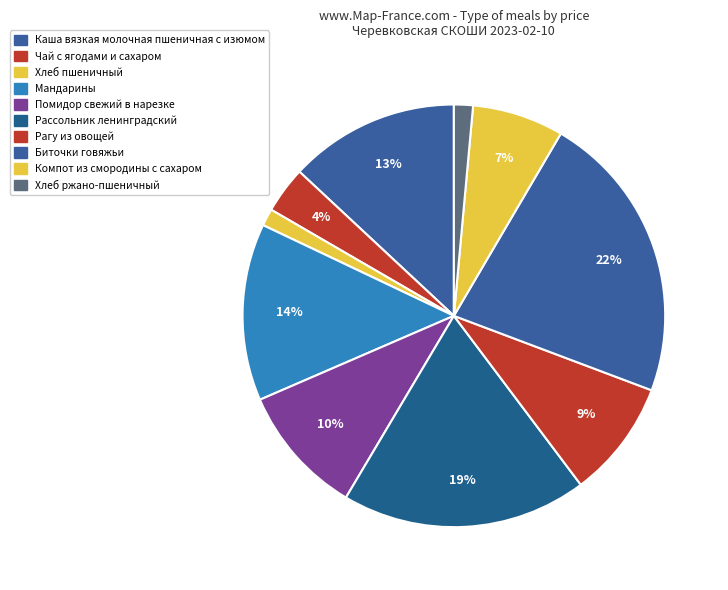

What percentage is the Компот из смородины с сахаром slice, to the nearest percent?

7%